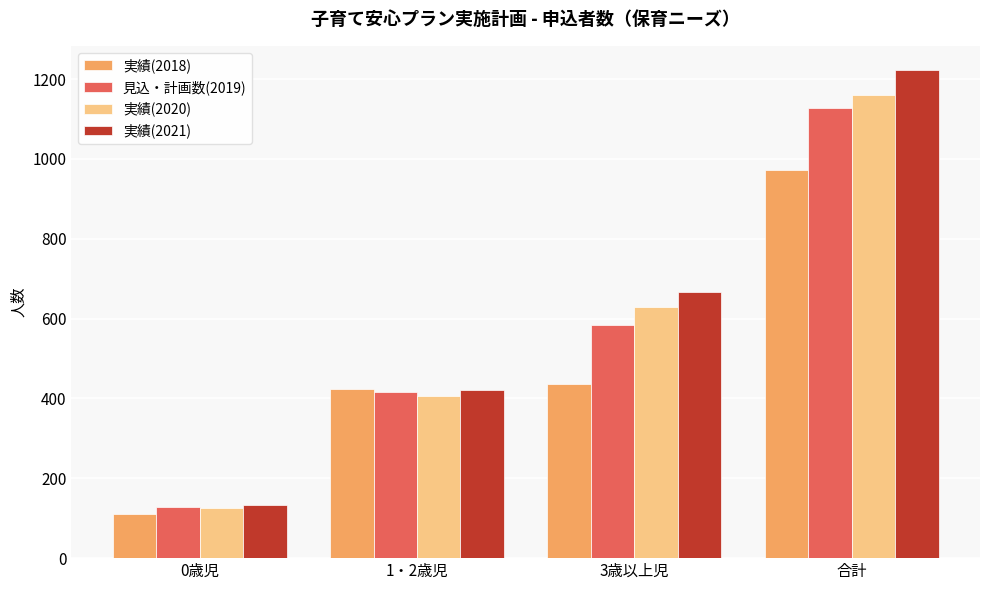

What is the label of the 2nd bar from the left?

1・2歳児